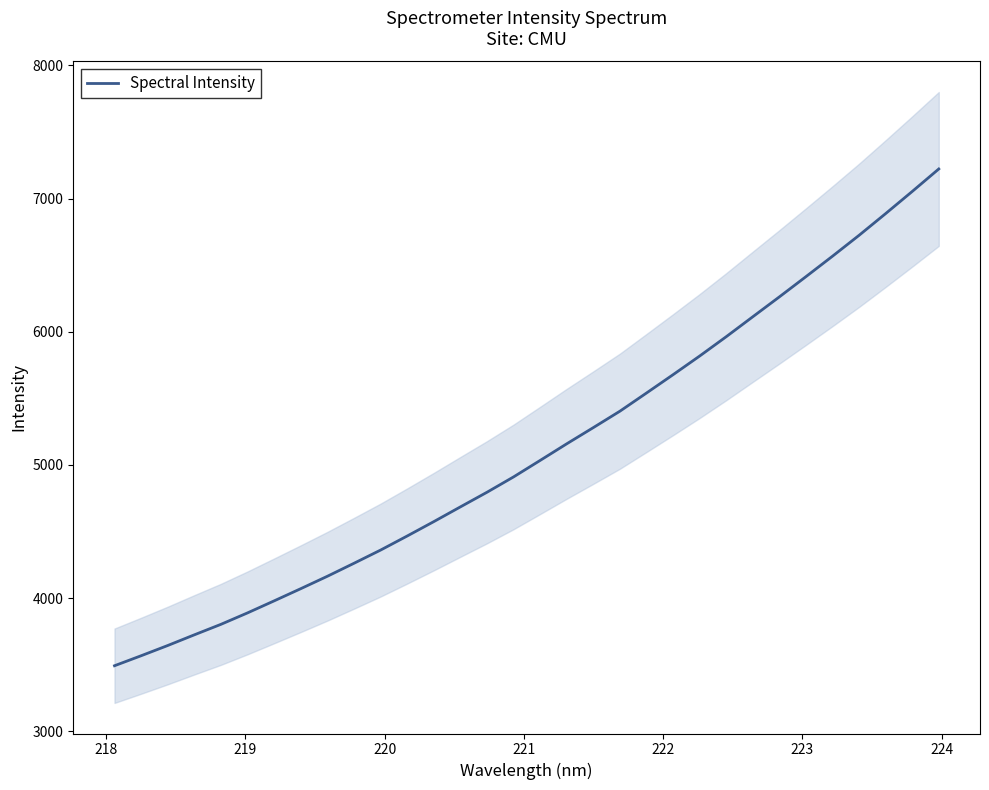

Count the number of values greater than 5034.

16